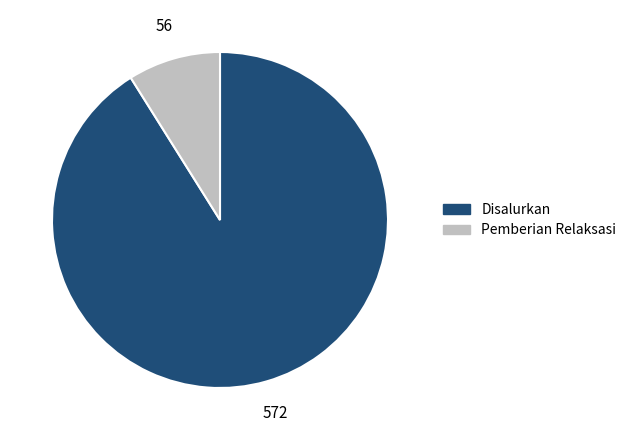

Is there a majority slice in this chart?

Yes